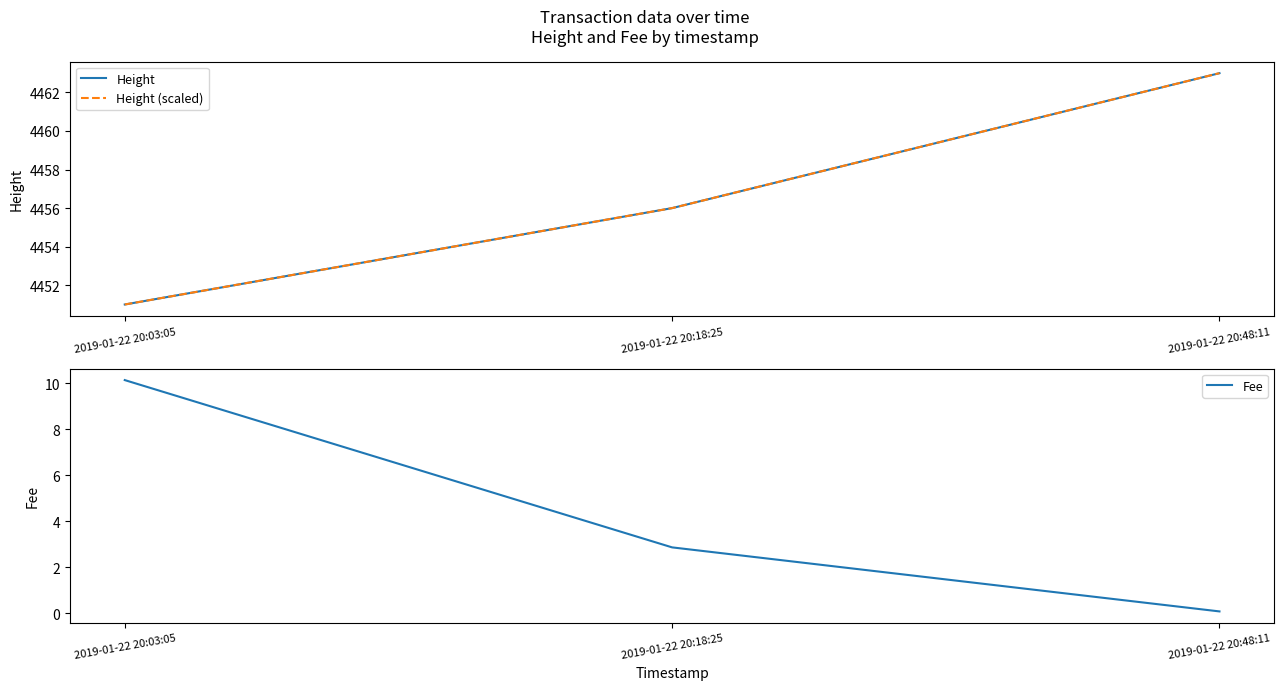

What is the total value across all series at 2019-01-22 20:48:11?

8926.1